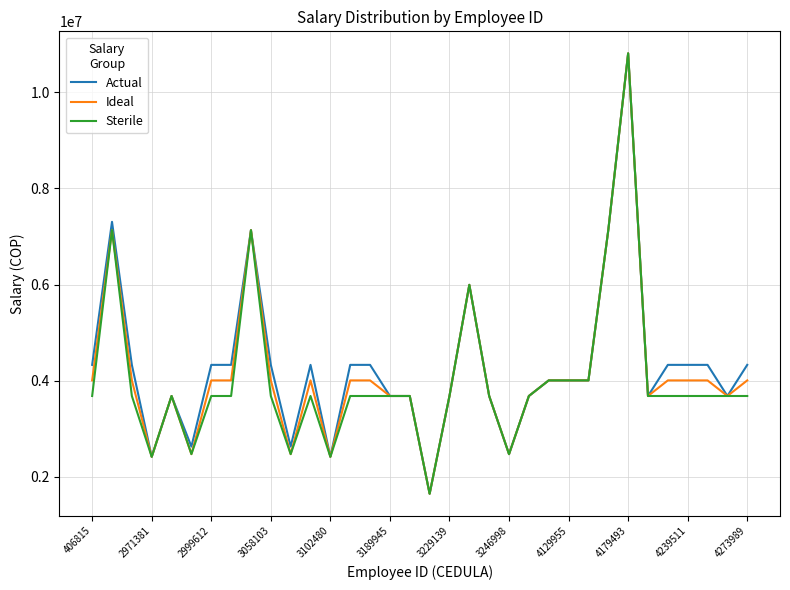

What is the minimum value shown in the chart?

1650328